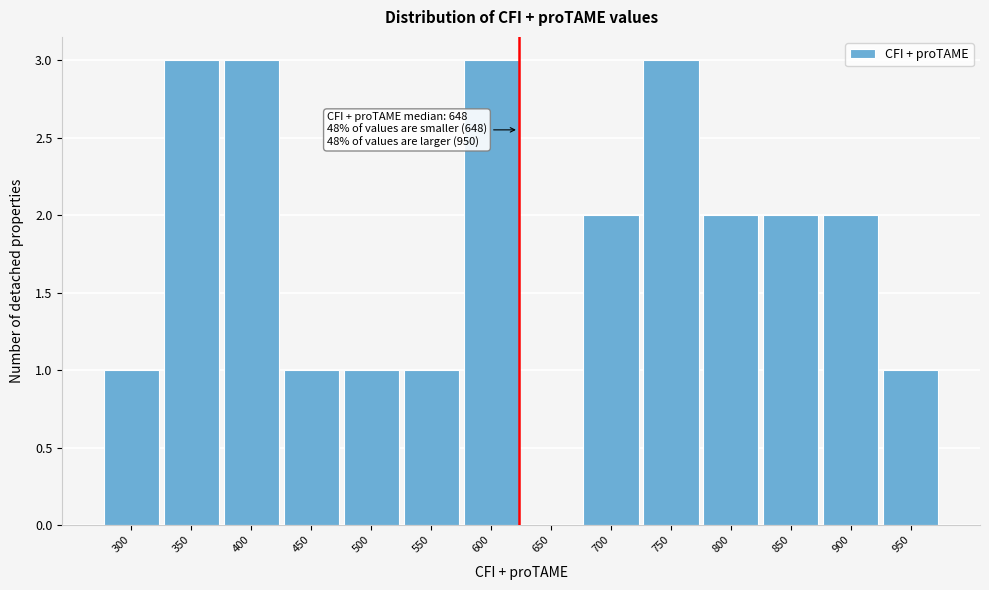

Reading left to right, list all the values displayed in this chart.

300=1	350=3	400=3	450=1	500=1	550=1	600=3	650=0	700=2	750=3	800=2	850=2	900=2	950=1